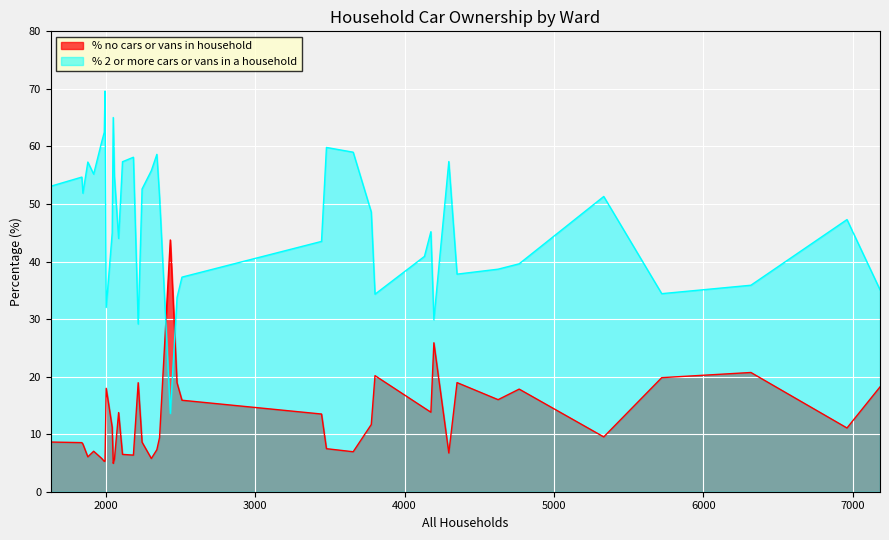

How many interior local peaks does the % 2 or more cars or vans in a household series have?

11